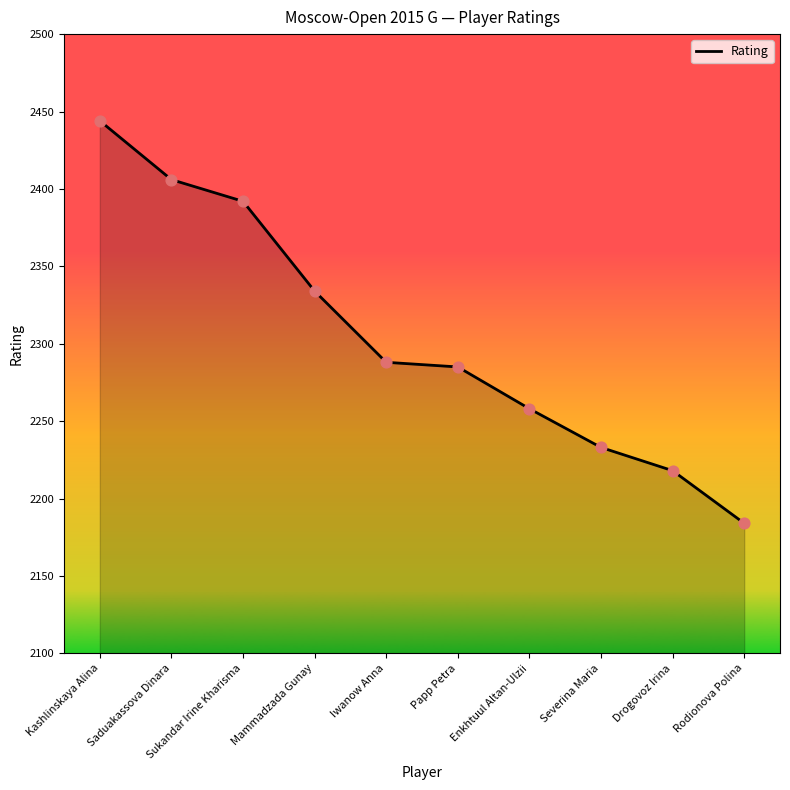

Between Sukandar Irine Kharisma and Papp Petra, which is larger?

Sukandar Irine Kharisma